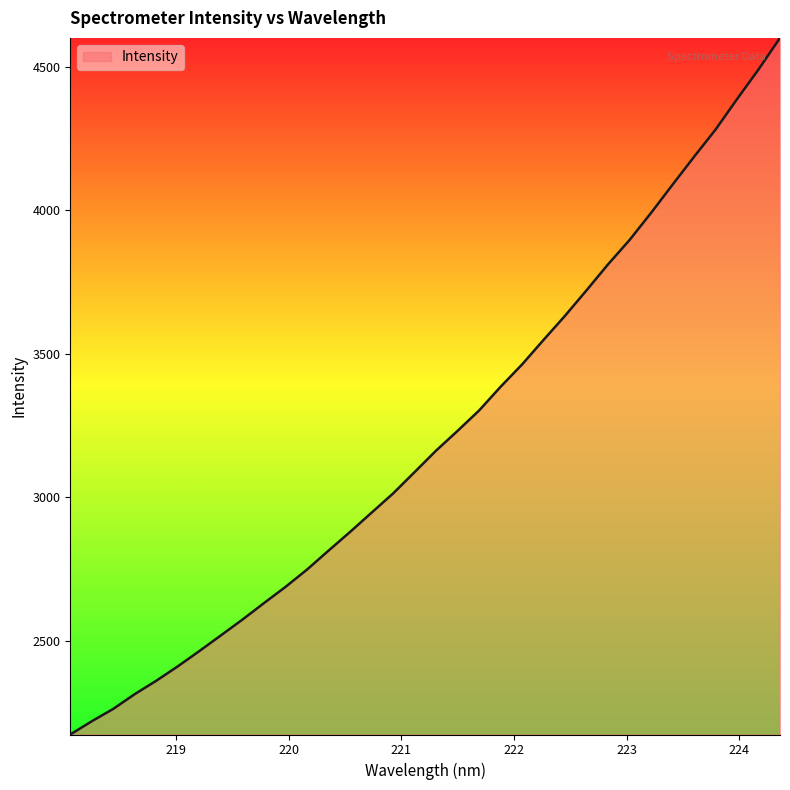

What is the minimum value shown in the chart?

2174.4